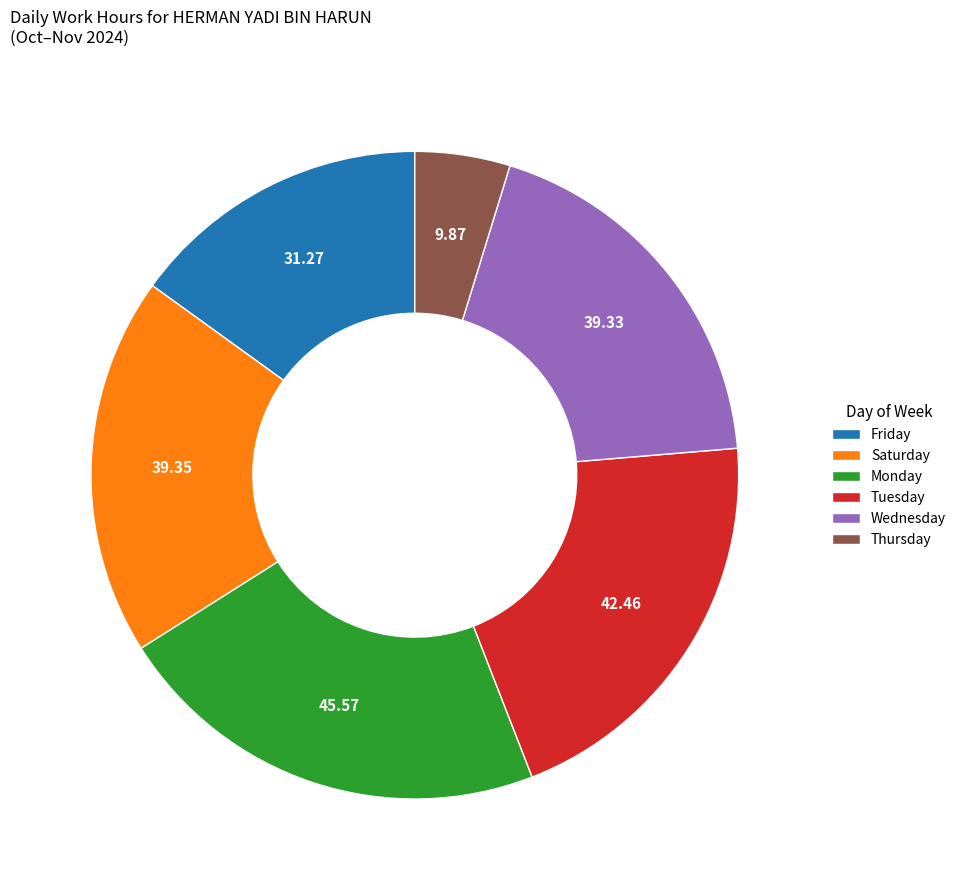

Is there a majority slice in this chart?

No